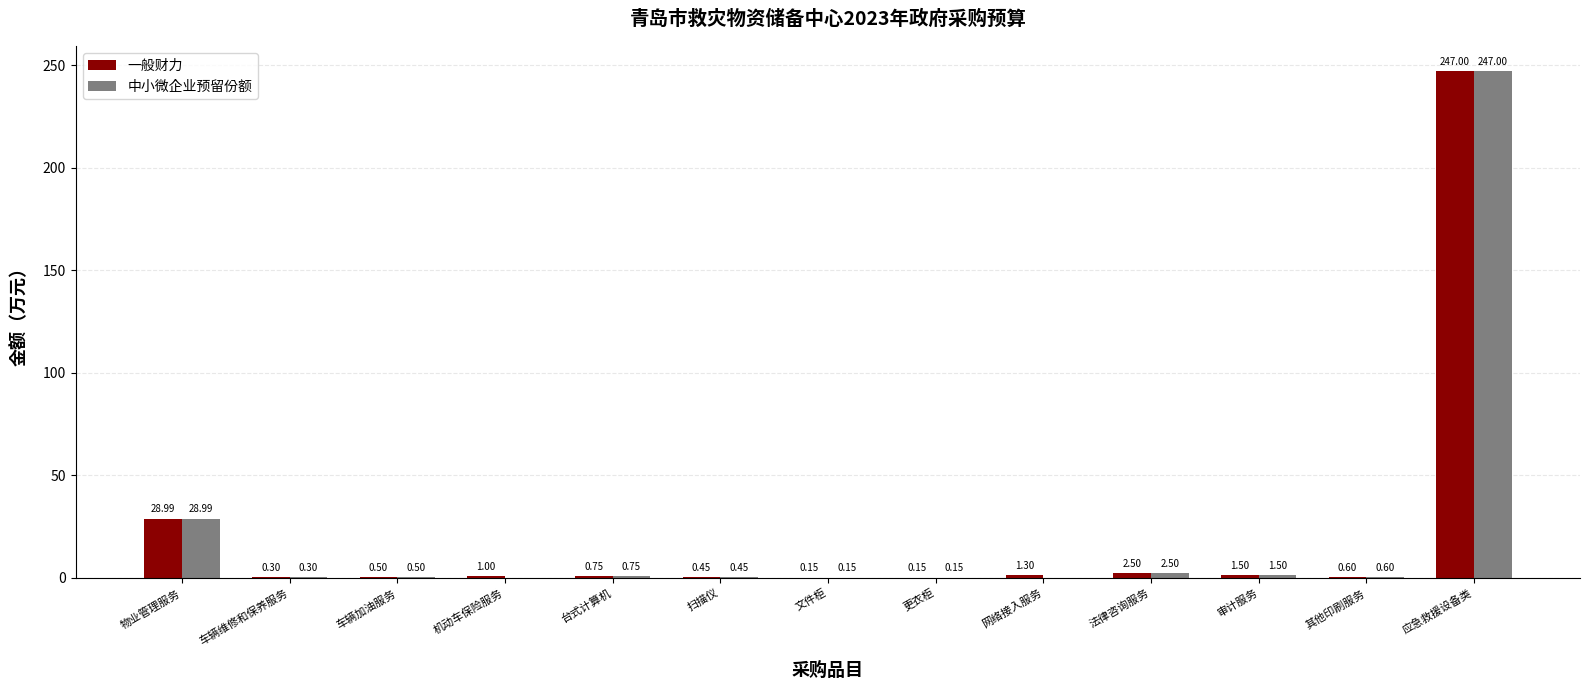

Which series has the largest total across all categories?

一般财力